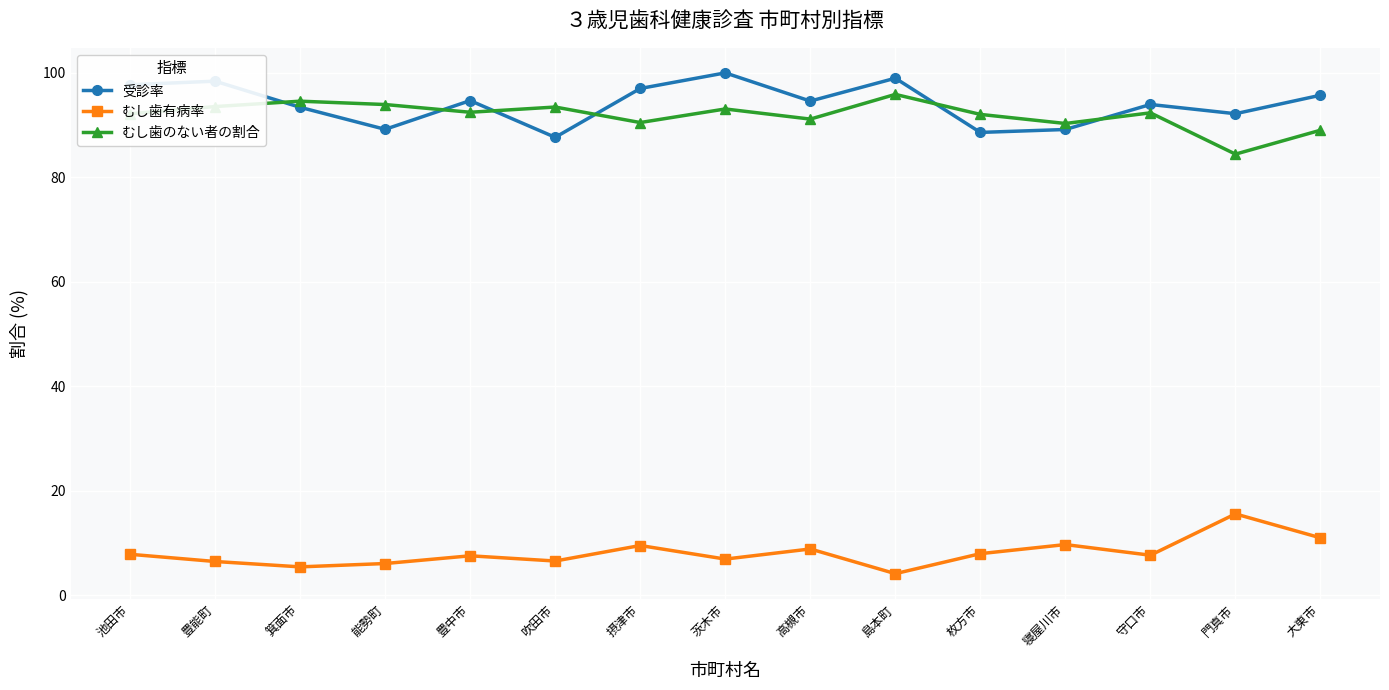

Does the chart display data point markers on the line(s)?

Yes